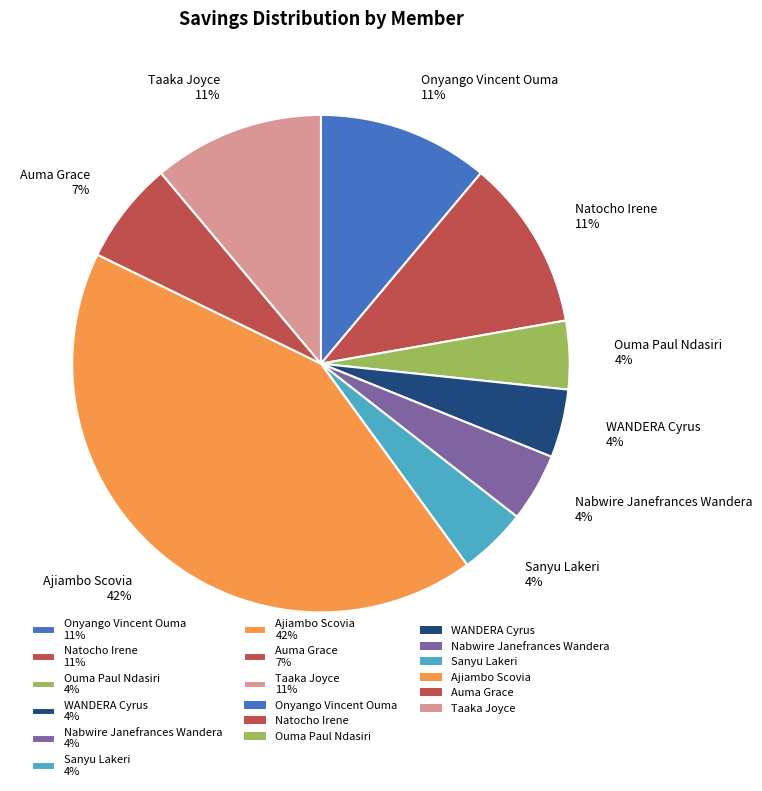

What percentage is the Onyango Vincent Ouma slice, to the nearest percent?

11%